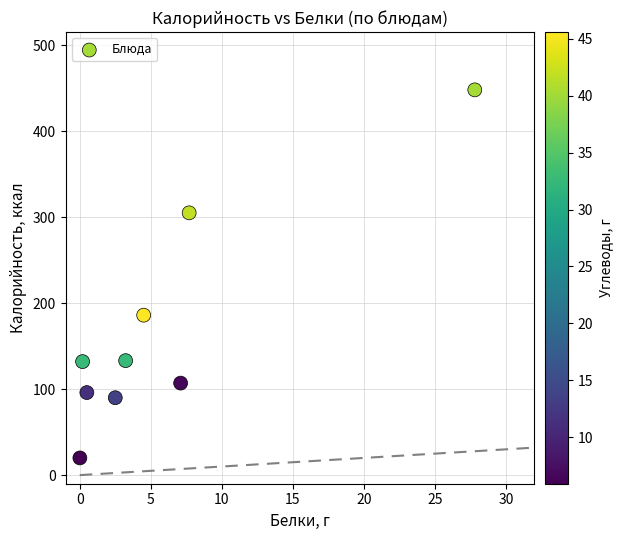

What Y value in the scatter plot is closest to 234?

186.0